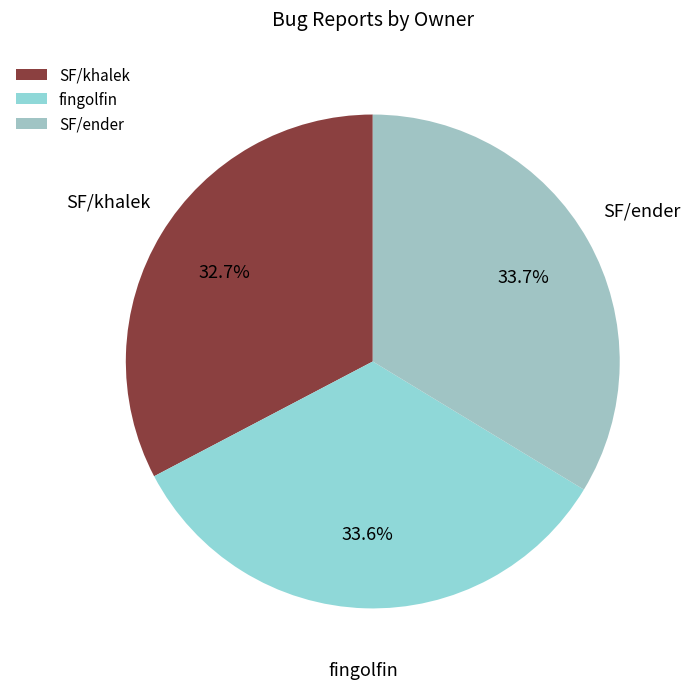

What is the total percentage of SF/khalek and SF/ender?

66.4%